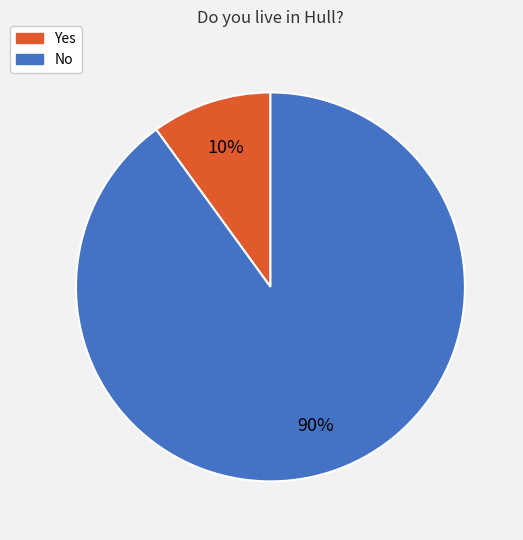

Is it true that No is 90% of the pie?

True